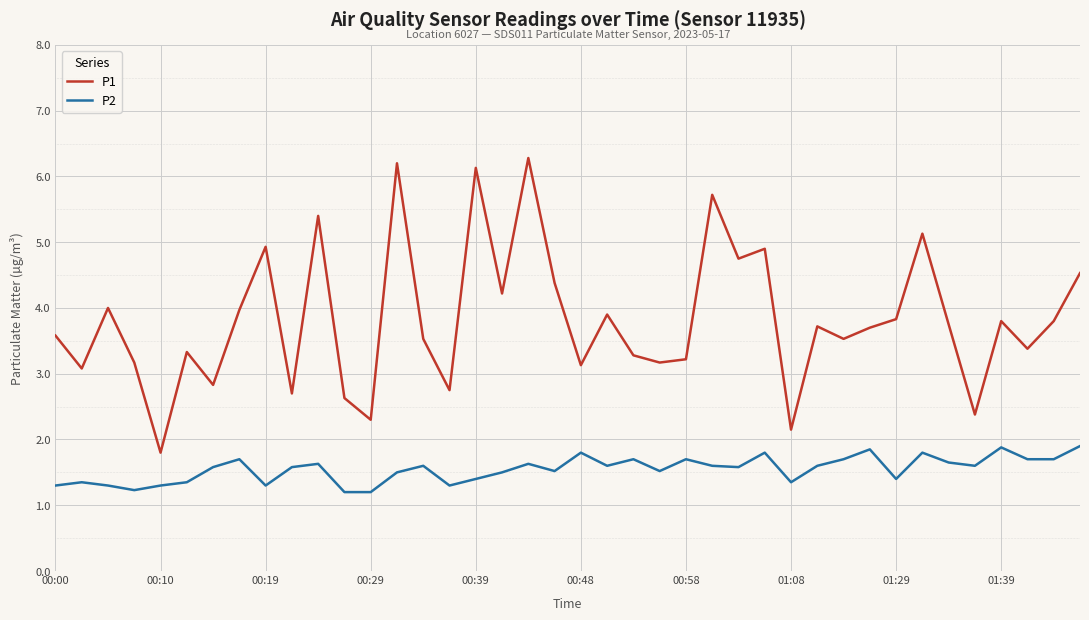

What is the greatest value displayed?

6.3